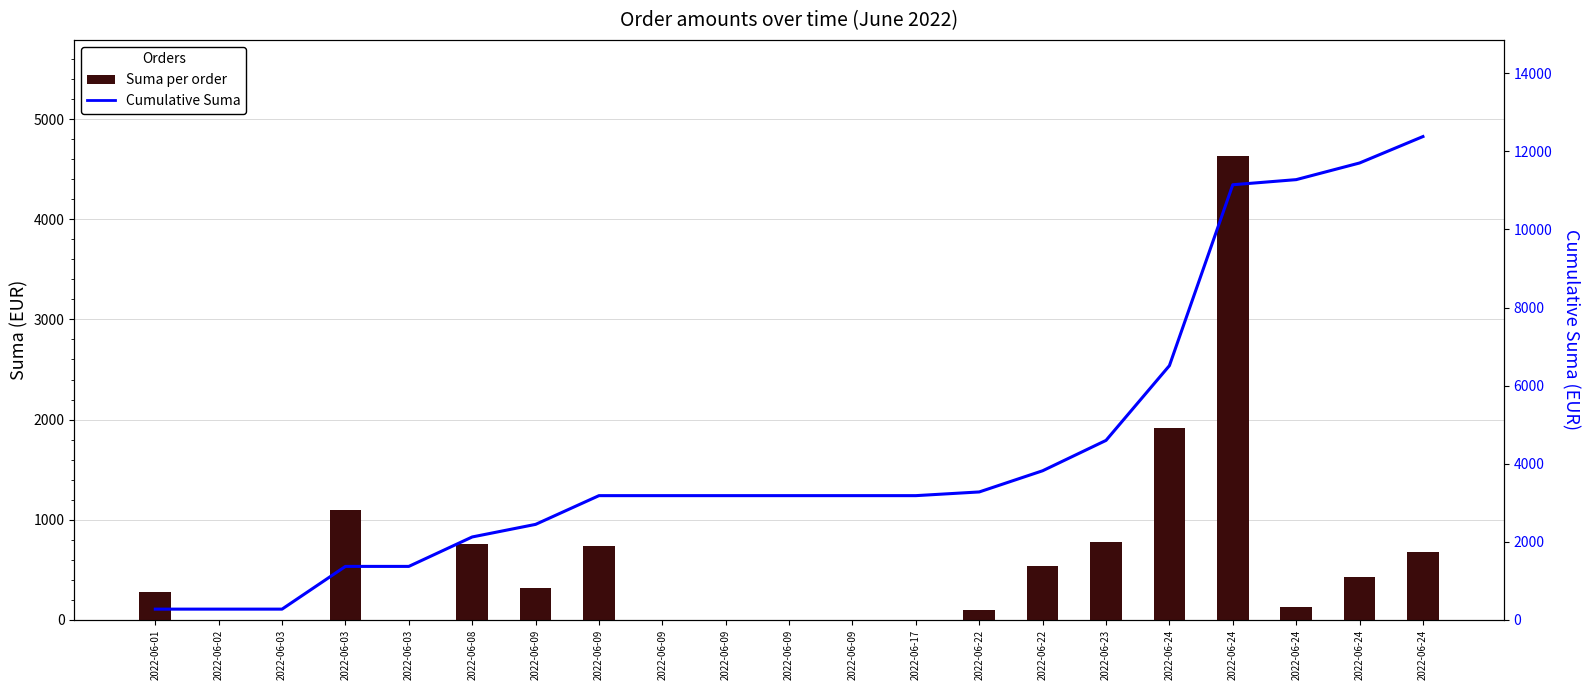

How many data points in Cumulative Suma are less than 3182?

7